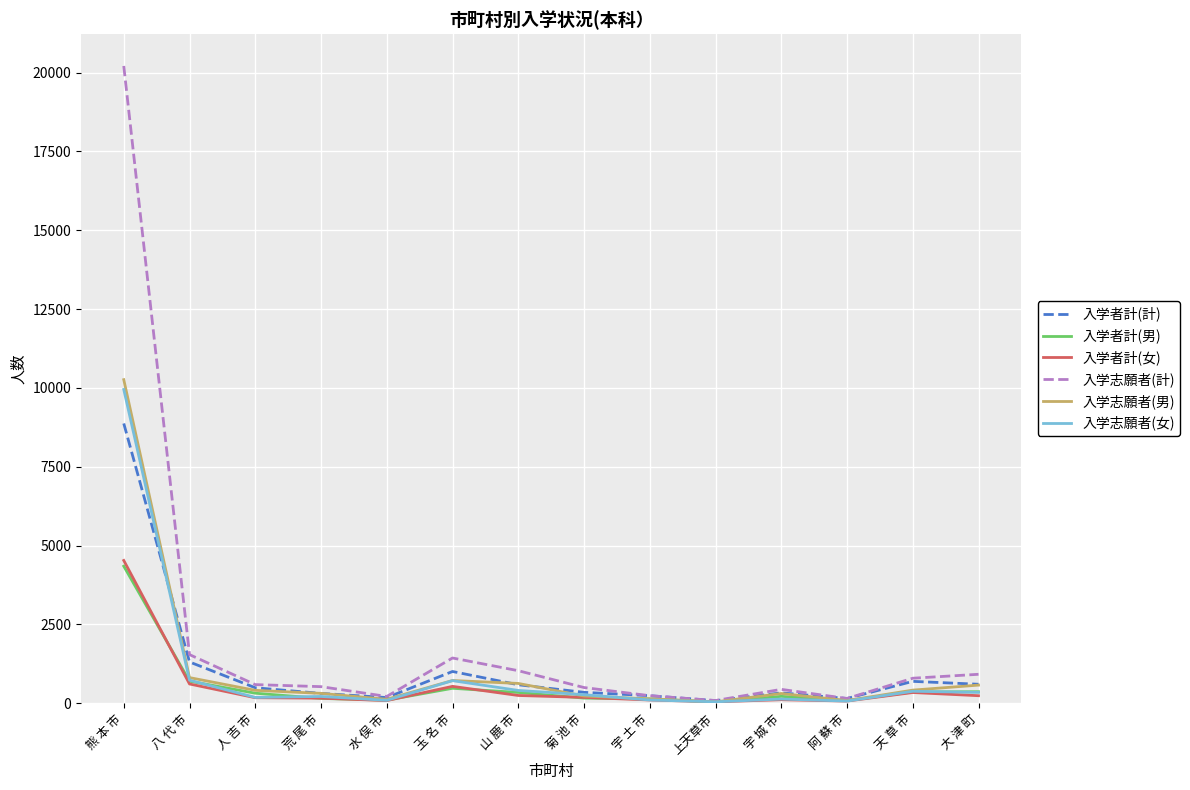

Where is 入学者計(女) nearest to the value 2284?

八 代 市